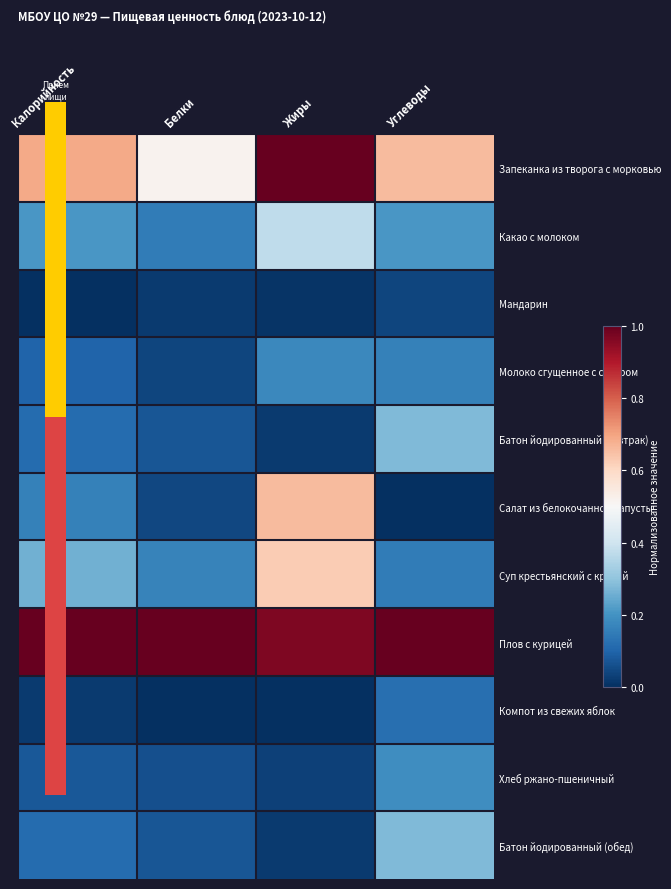

At Белки, list the series in order from largest to smallest.

Плов с курицей, Запеканка из творога с морковью, Суп крестьянский с крупой, Какао с молоком, Батон йодированный (завтрак), Батон йодированный (обед), Хлеб ржано-пшеничный, Салат из белокочанной капусты, Молоко сгущенное с сахаром, Мандарин, Компот из свежих яблок